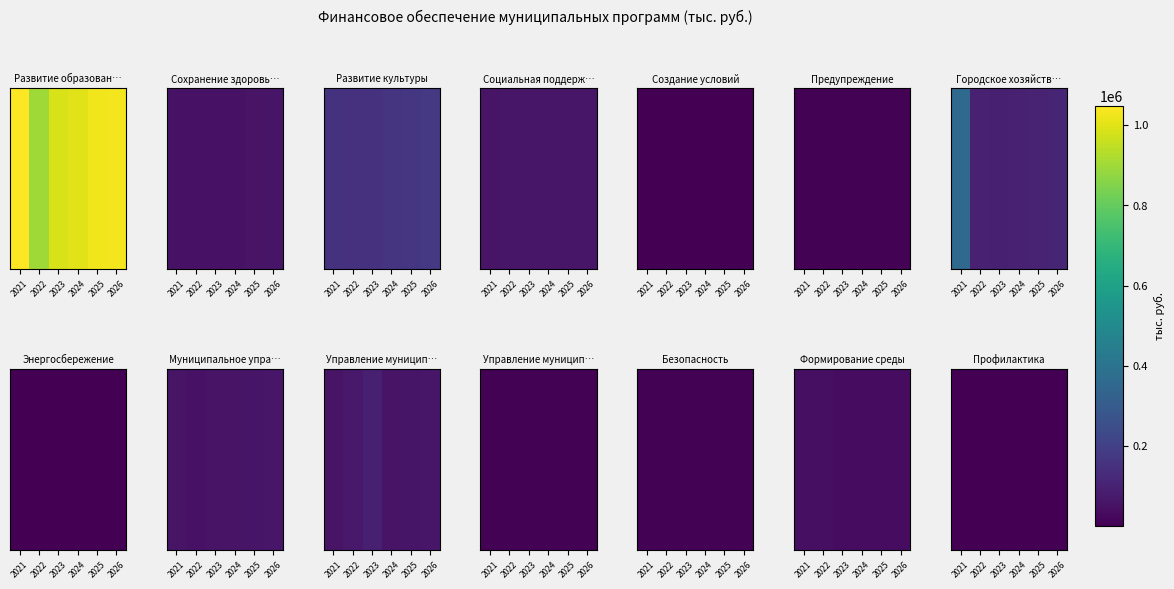

Count the number of categories in the chart.

6